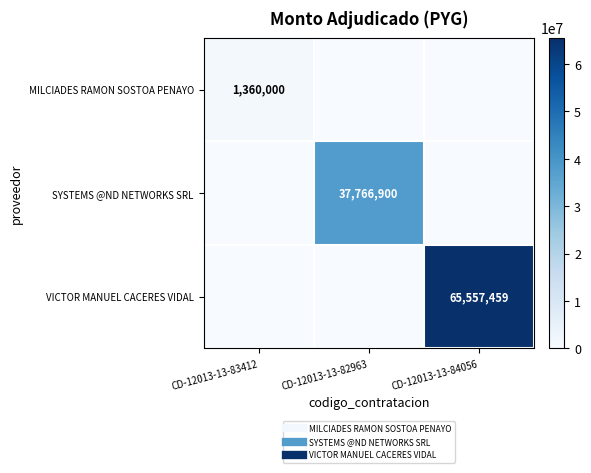

The SYSTEMS @ND NETWORKS SRL series shows 61130181 at CD-12013-13-82963. True or false?

False